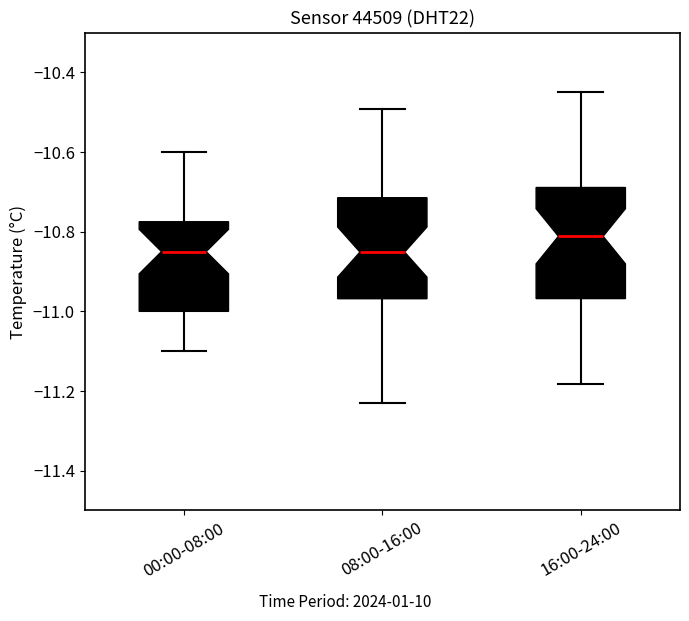

Where does the upper whisker of the box for 00:00-08:00 end on the y-axis? The values are not printed on the chart, so give them approximately, as read against the axis.

-10.60